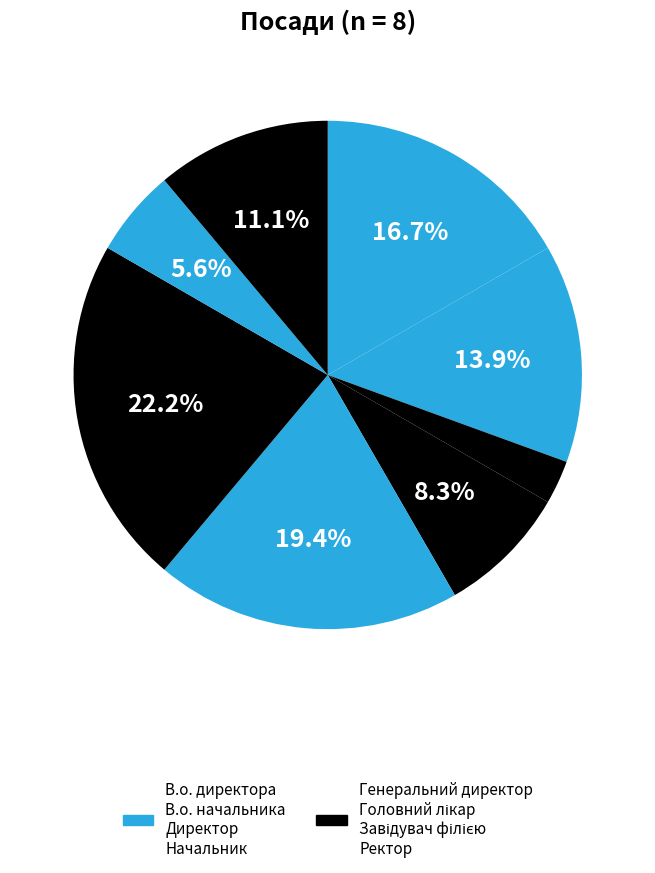

To the nearest percent, what is the average slice percentage?

12%